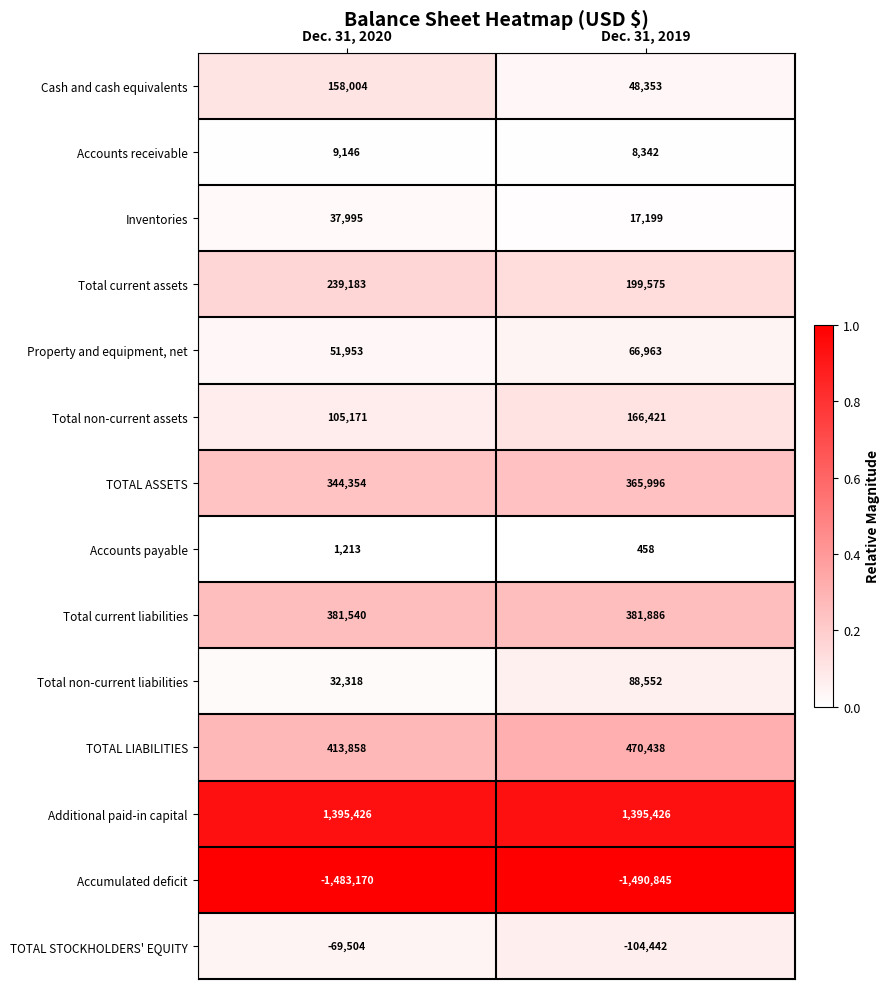

At Dec. 31, 2020, list the series in order from smallest to largest.

Accumulated deficit, TOTAL STOCKHOLDERS' EQUITY, Accounts payable, Accounts receivable, Total non-current liabilities, Inventories, Property and equipment, net, Total non-current assets, Cash and cash equivalents, Total current assets, TOTAL ASSETS, Total current liabilities, TOTAL LIABILITIES, Additional paid-in capital